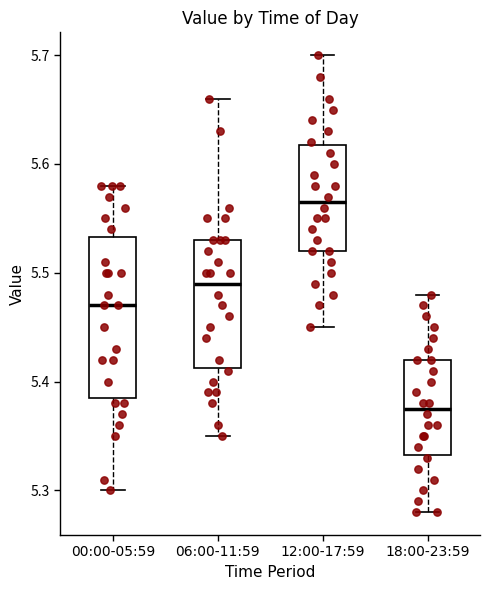

Reading left to right, transcribe this box plot: for each box, give where its median line is, the range the box spans, and where its two whiskers end, as read against the y-axis. The values are not printed on the chart, so give them approximately, as read against the axis.

00:00-05:59: median 5.47, box 5.39 to 5.53, whiskers 5.30 to 5.58
06:00-11:59: median 5.49, box 5.41 to 5.53, whiskers 5.35 to 5.66
12:00-17:59: median 5.57, box 5.52 to 5.62, whiskers 5.45 to 5.70
18:00-23:59: median 5.38, box 5.33 to 5.42, whiskers 5.28 to 5.48